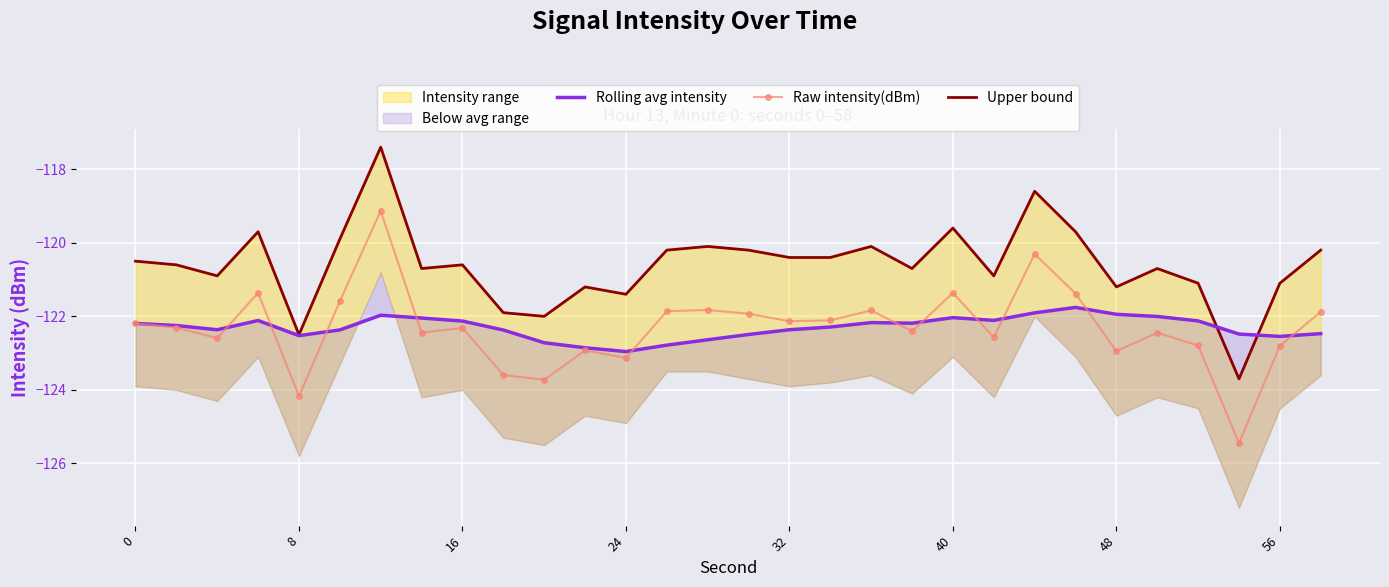

How many interior local peaks does the Upper bound series have?

9